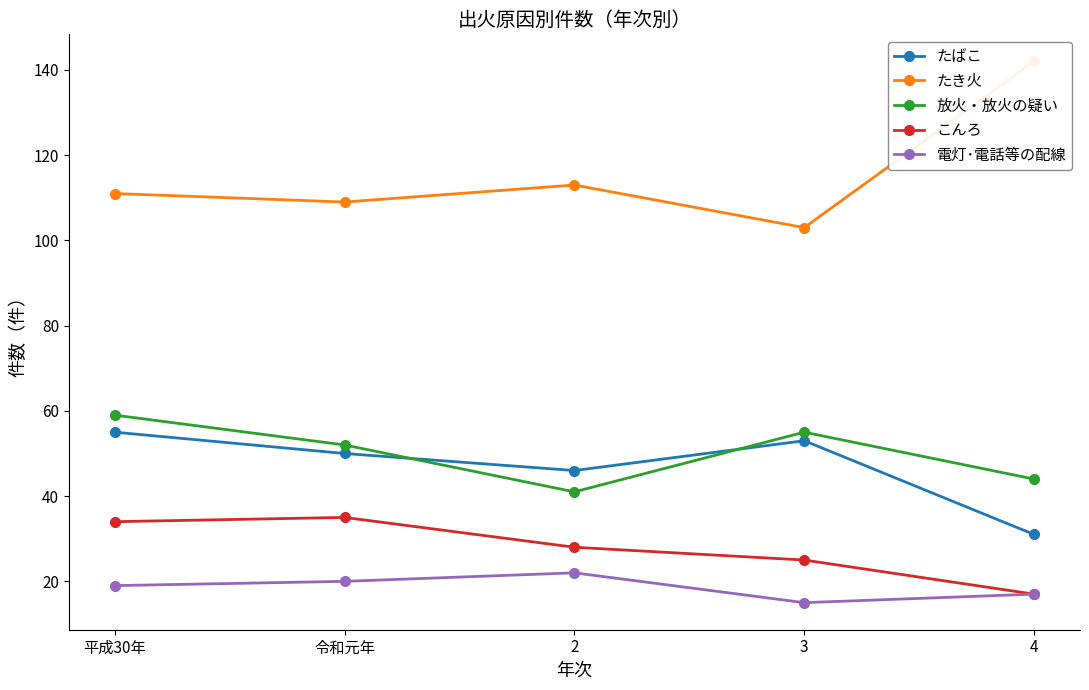

List the labels in order of こんろ value, largest first.

令和元年, 平成30年, 2, 3, 4